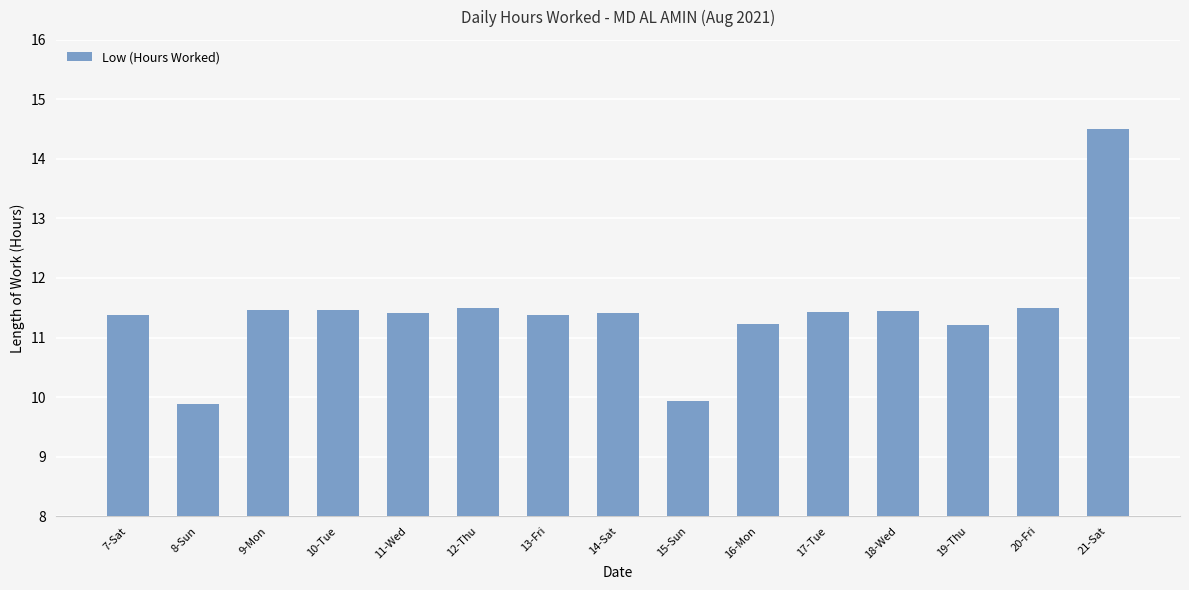

Approximately how many times larger is the value at 20-Fri compared to 19-Thu?

1.0